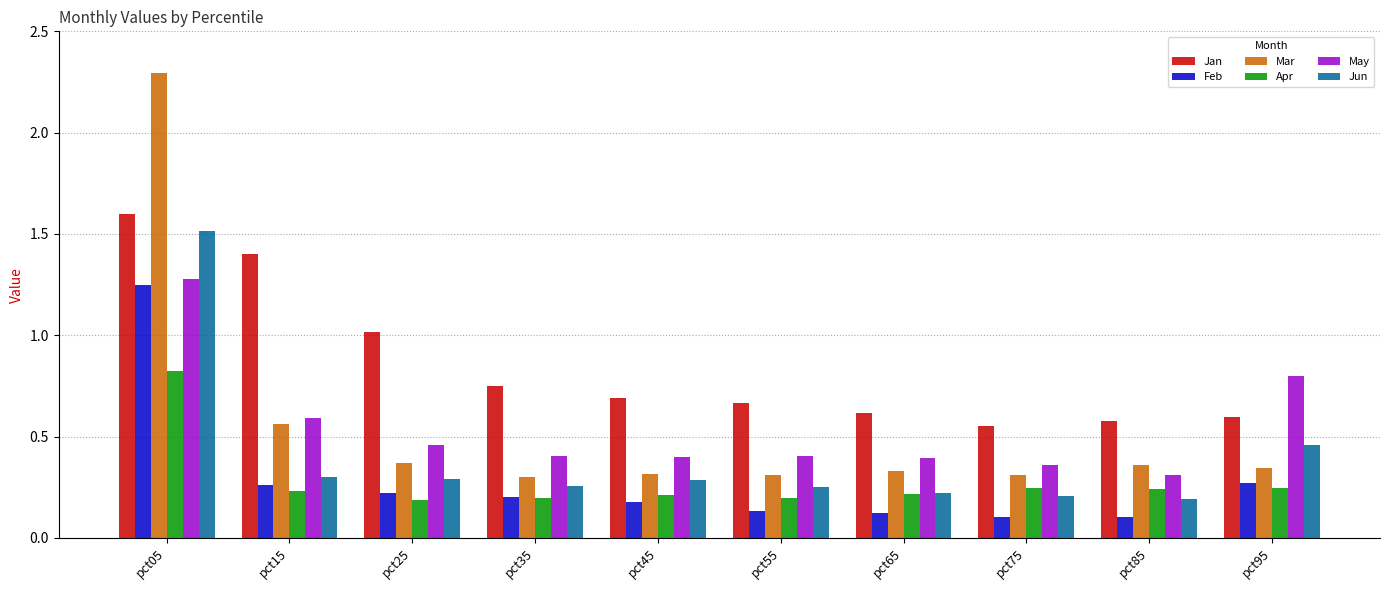

What are all the series names shown in the legend?

Jan, Feb, Mar, Apr, May, Jun